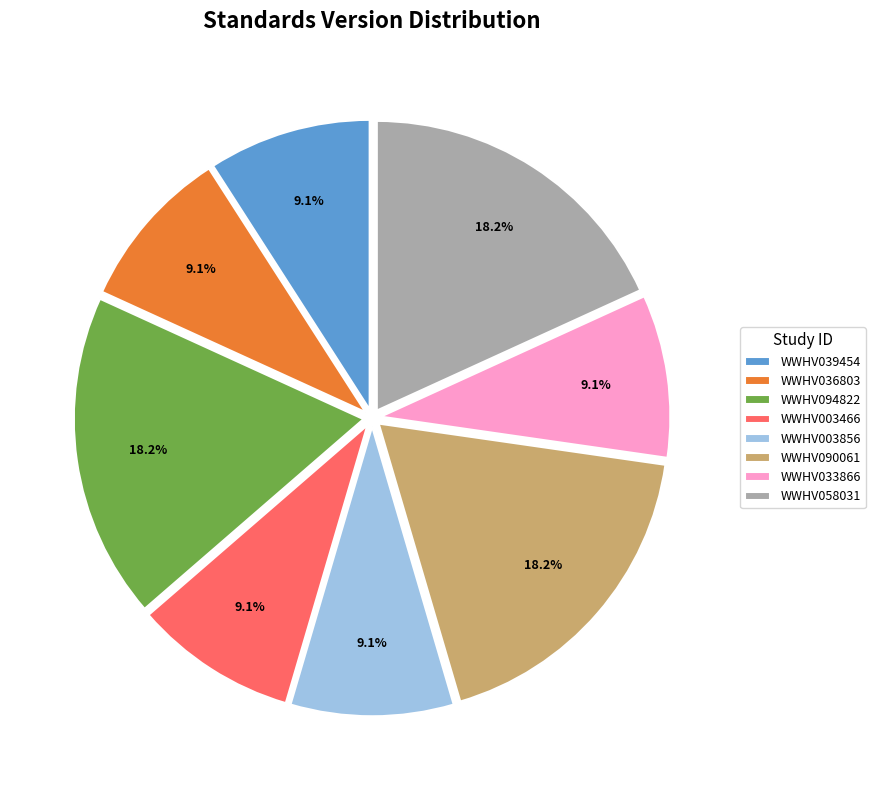

Approximately how many times larger is the value at WWHV036803 compared to WWHV090061?

0.5